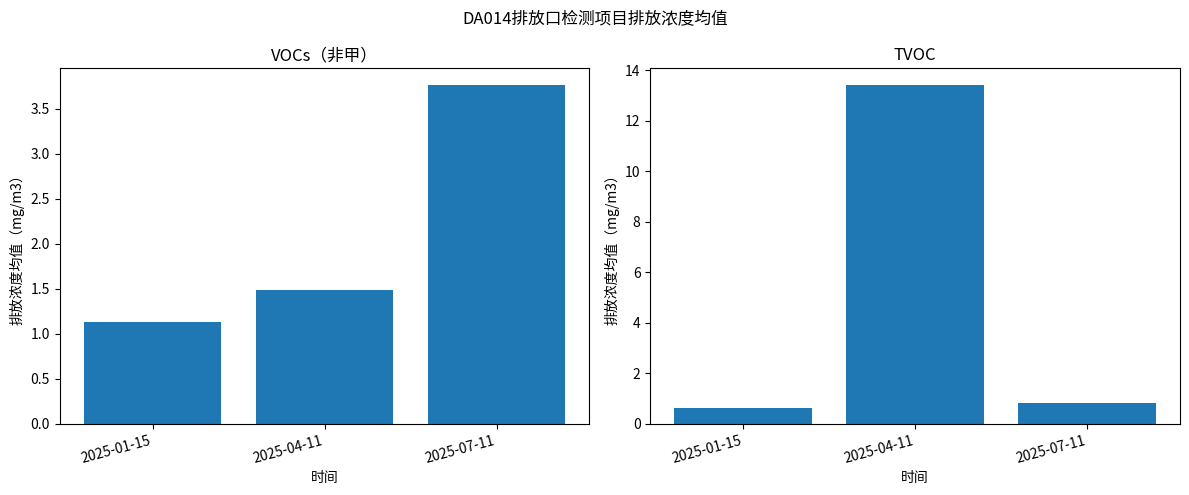

What is the average value of the VOCs（非甲） series?

2.1